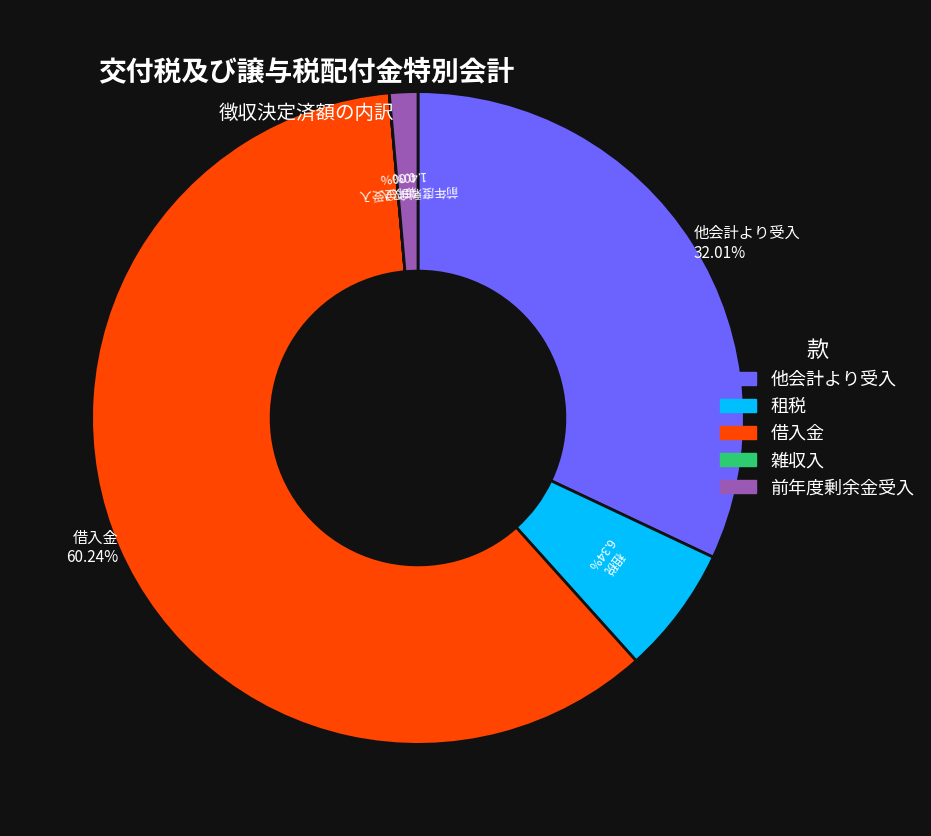

What percentage is NOT represented by 租税?

93.7%